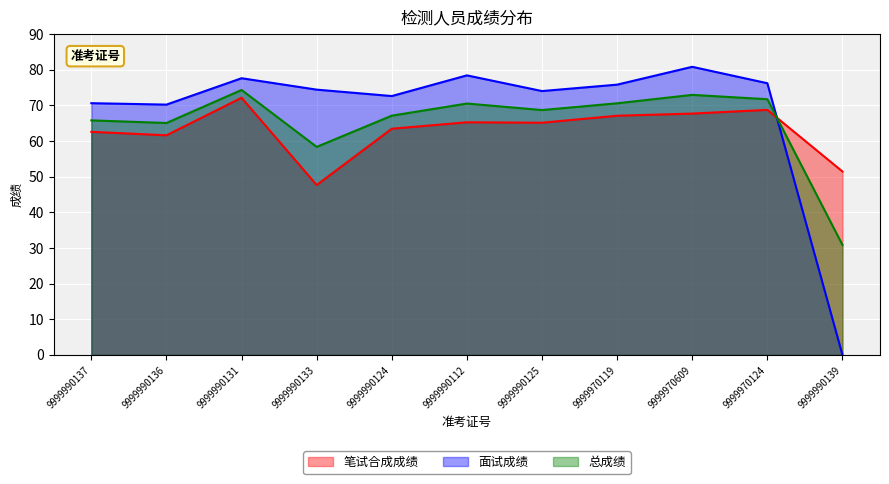

Rank the series at 9999970124 from highest to lowest value.

面试成绩, 总成绩, 笔试合成成绩